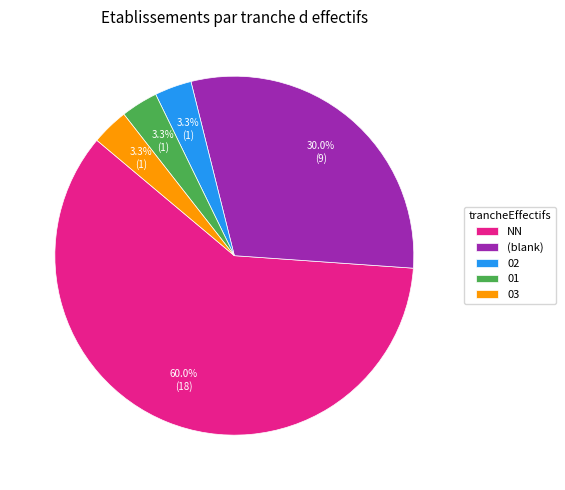

How much of the chart is everything except 03?

96.7%